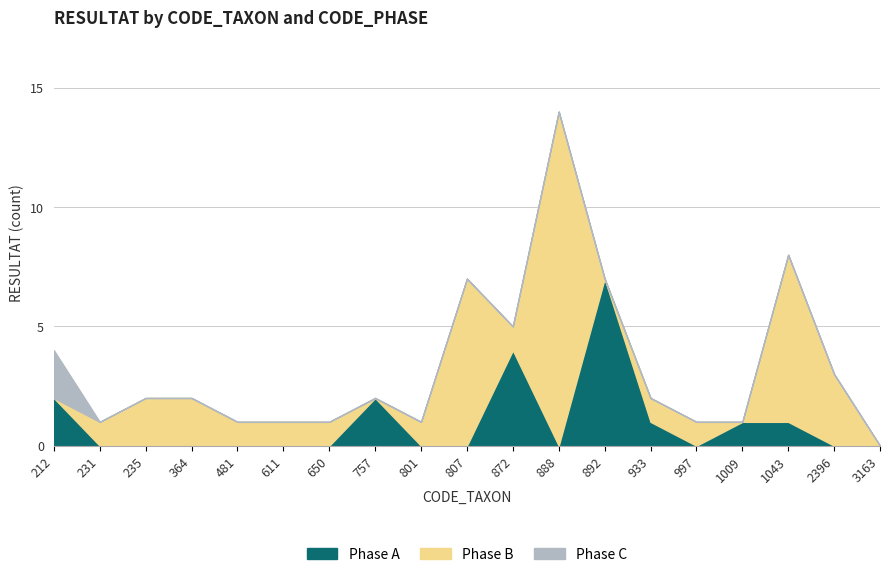

At which category is the sum across all series the highest?

888